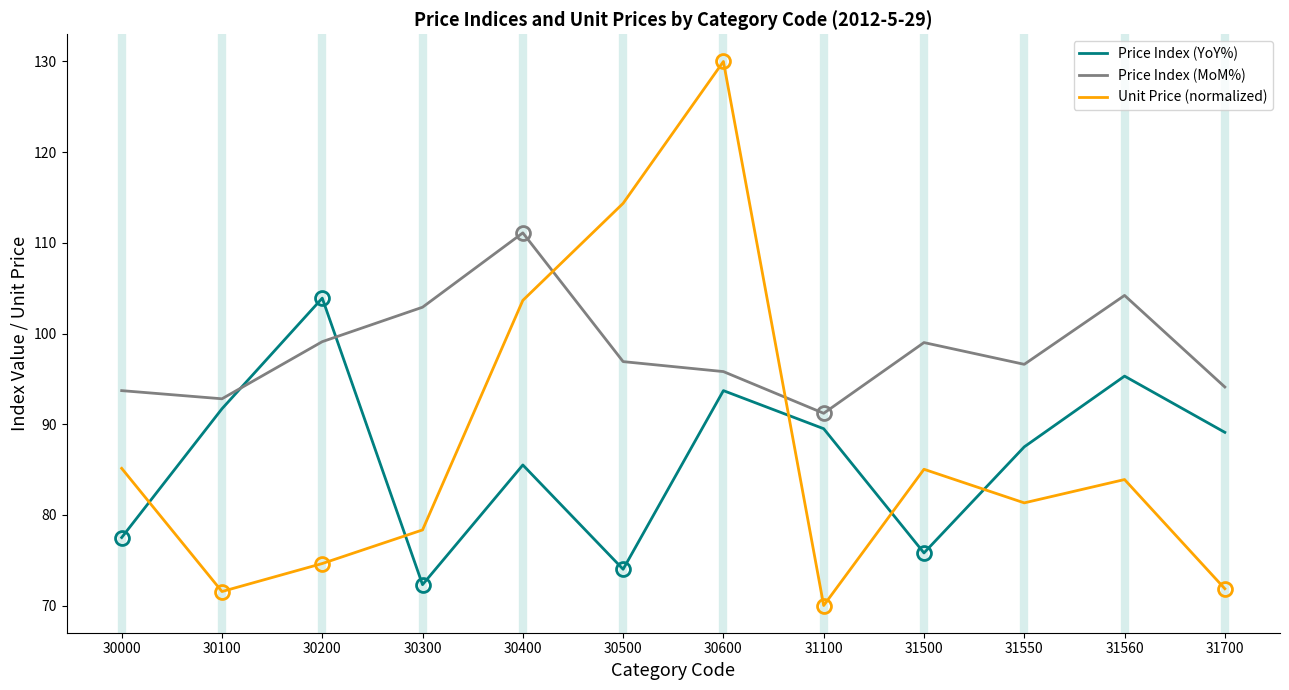

At which category is the sum across all series the highest?

30600